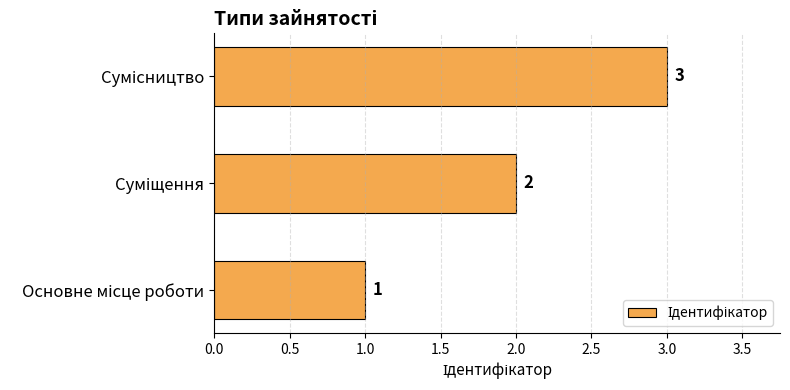

Count the values in the range 1 to 3.

3